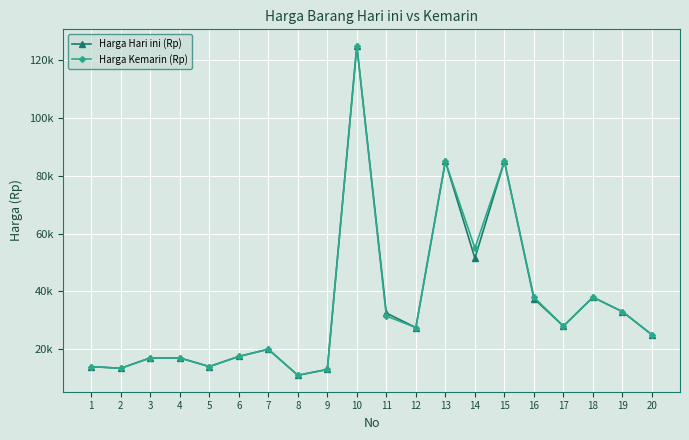

What are all the series names shown in the legend?

Harga Hari ini (Rp), Harga Kemarin (Rp)